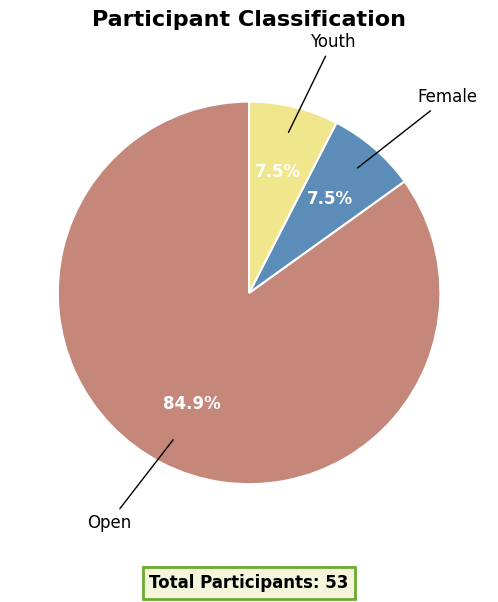

Count the number of slices in the pie.

3